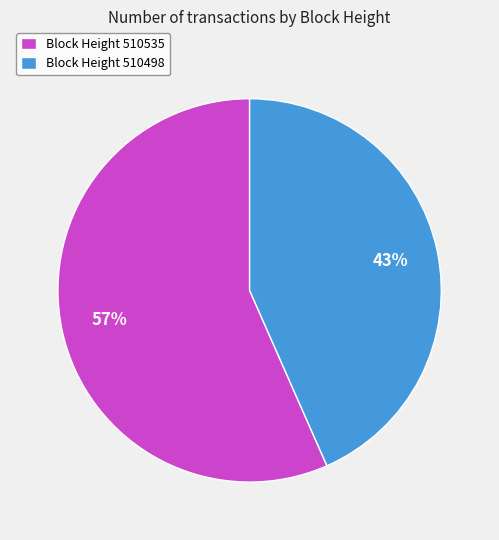

Does any single category account for the majority?

Yes